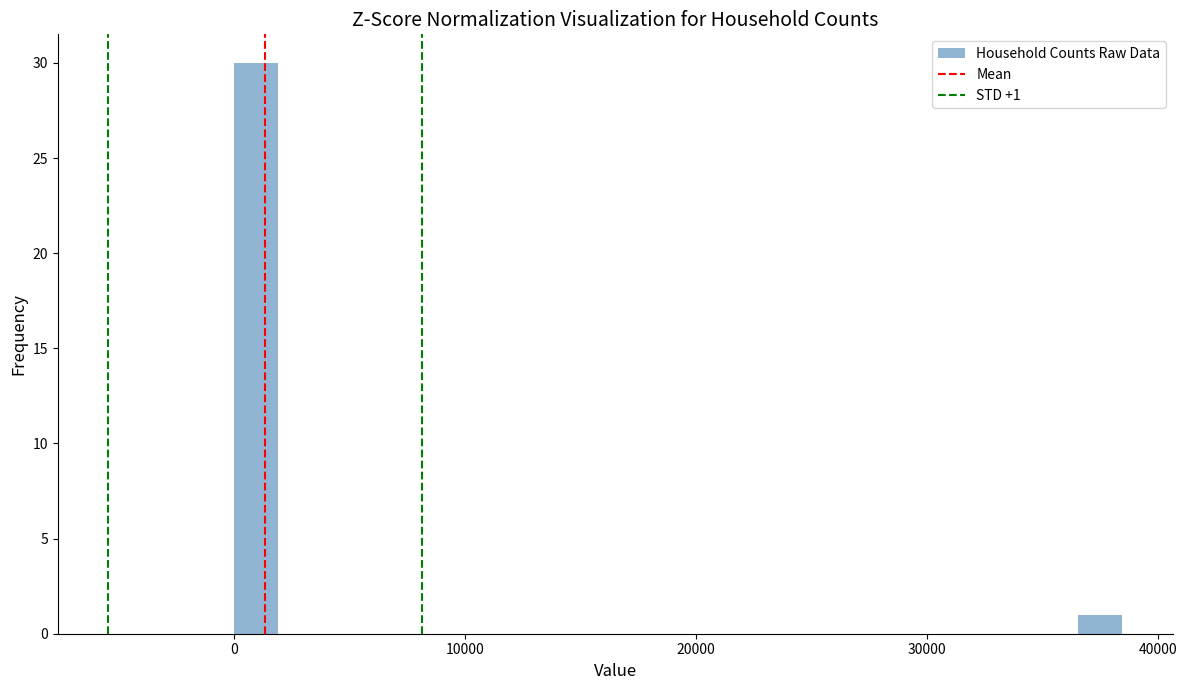

Around what value on the x-axis is the tallest bar? Give the approximate position of its centre, as read against the axis.

1000